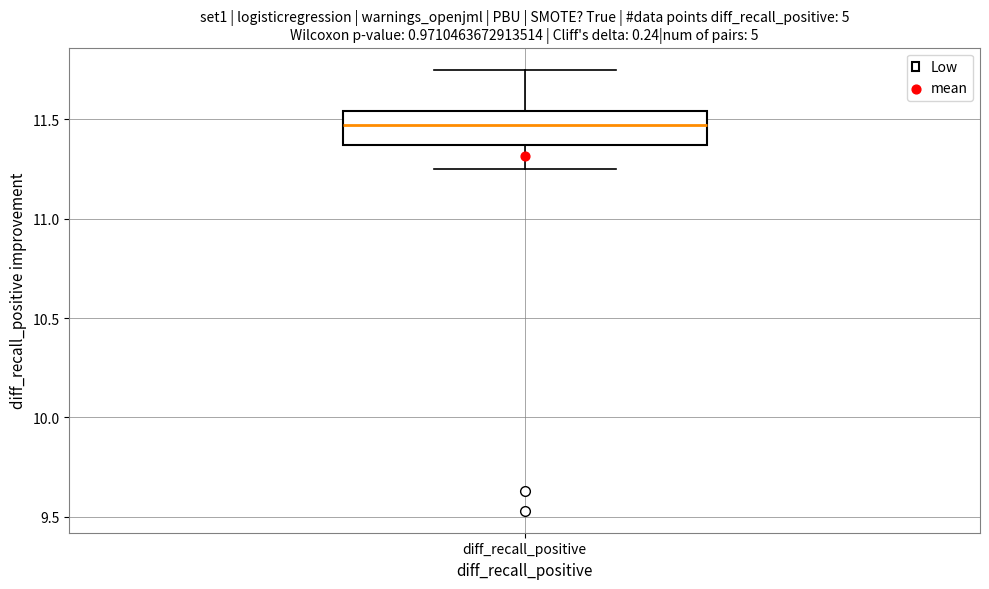

Transcribe this box plot: give where the median line is, the range the box spans, and where the two whiskers end, as read against the y-axis. The values are not printed on the chart, so give them approximately, as read against the axis.

median 11.45, box 11.35 to 11.55, whiskers 11.25 to 11.75